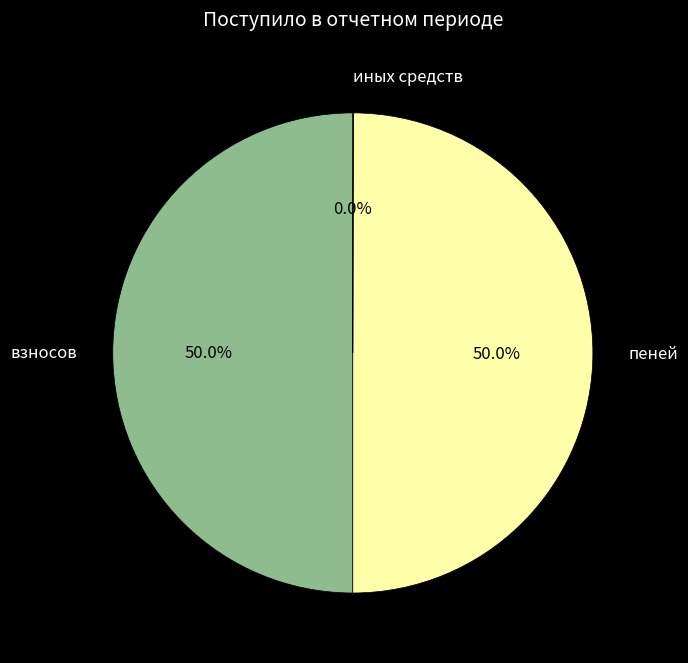

What percentage do взносов and пеней together represent?

100.0%